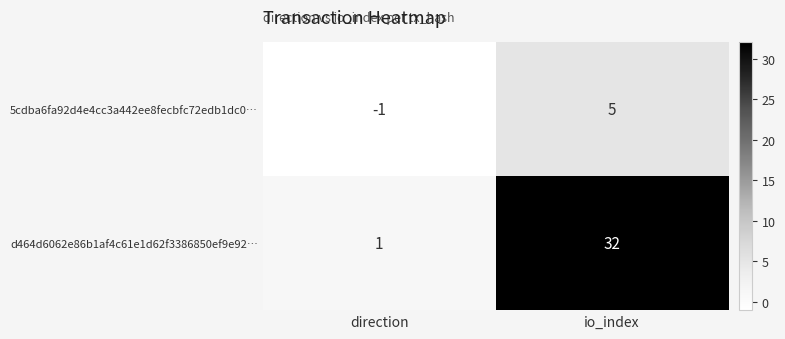

Which series has the largest total across all categories?

d464d6062e86b1af4c61e1d62f3386850ef9e92…